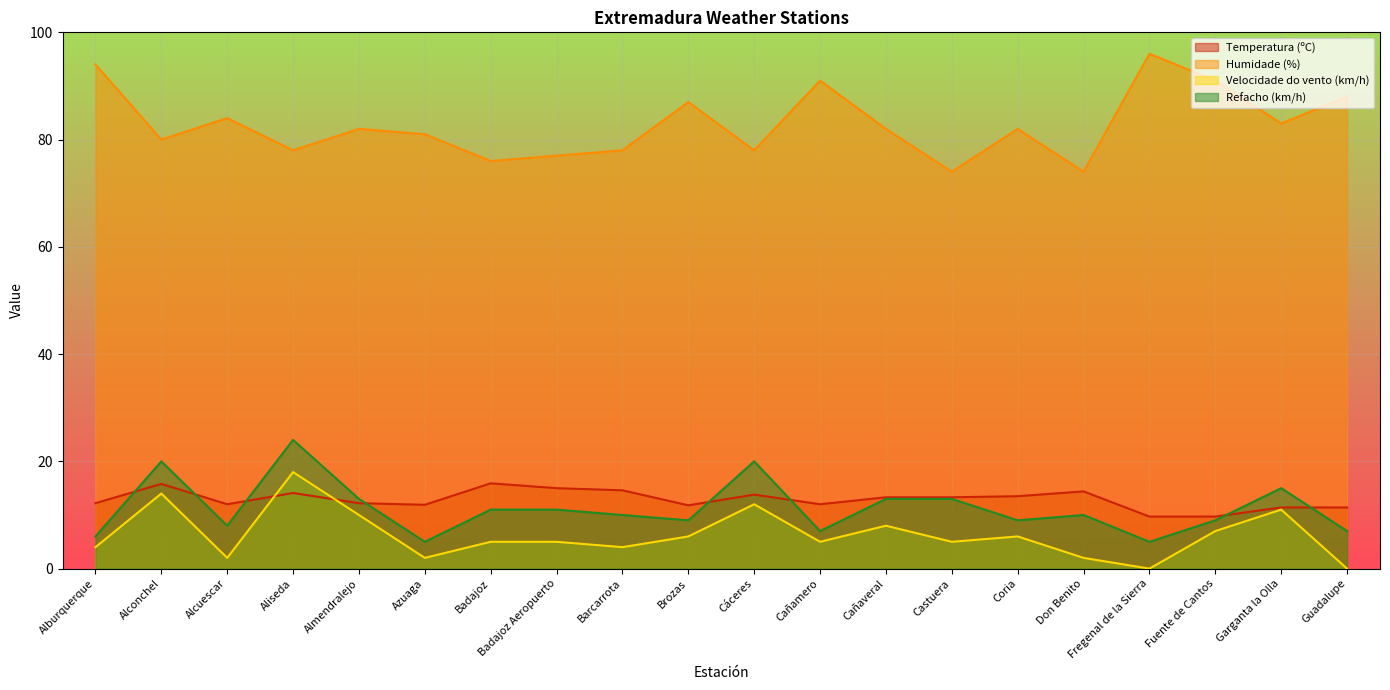

Rank the series by their maximum value, from lowest to highest.

Temperatura (ºC), Velocidade do vento (km/h), Refacho (km/h), Humidade (%)